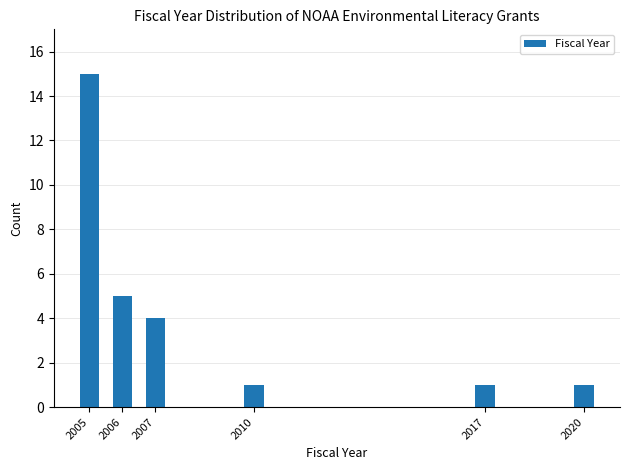

Reading left to right, list all the values displayed in this chart.

2005=15	2006=5	2007=4	2010=1	2017=1	2020=1